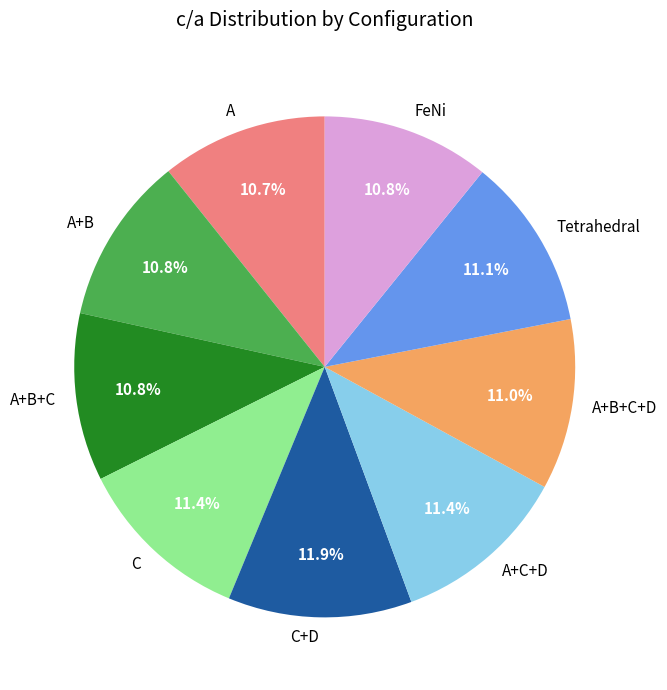

Is there any slice that represents more than half of the pie?

No